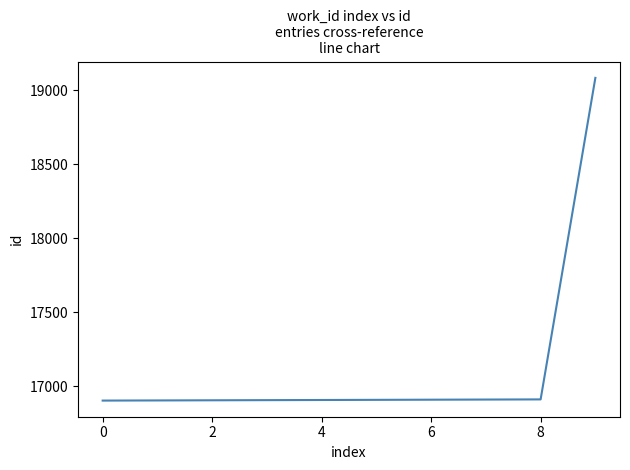

What is the greatest value displayed?

19084